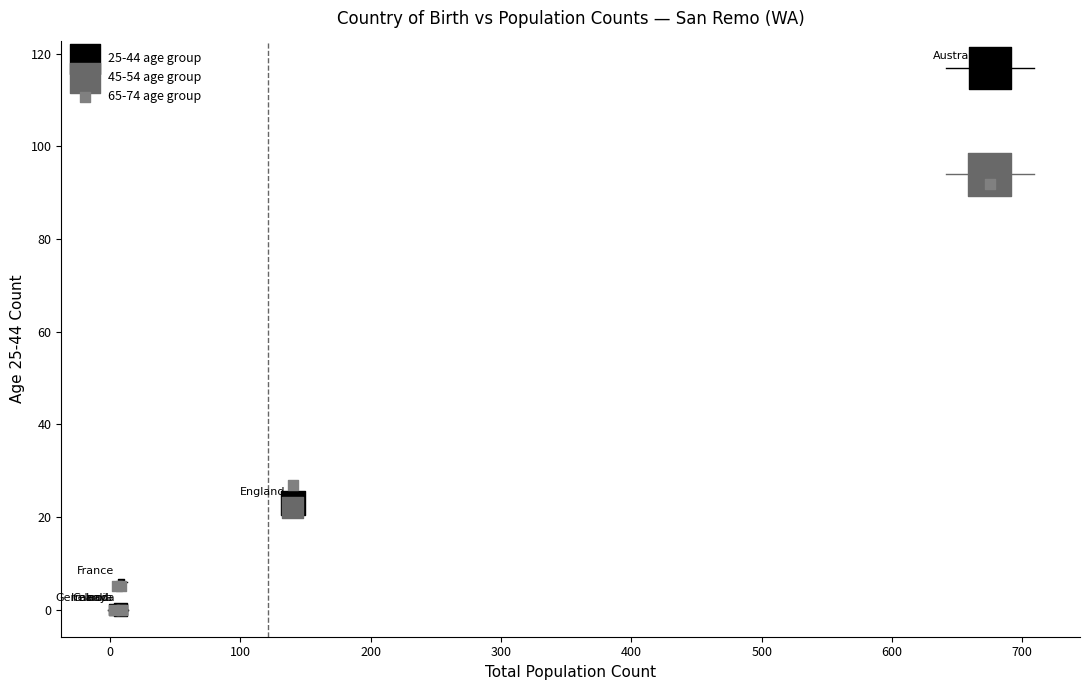

Which series reaches the maximum Y coordinate?

25-44 age group